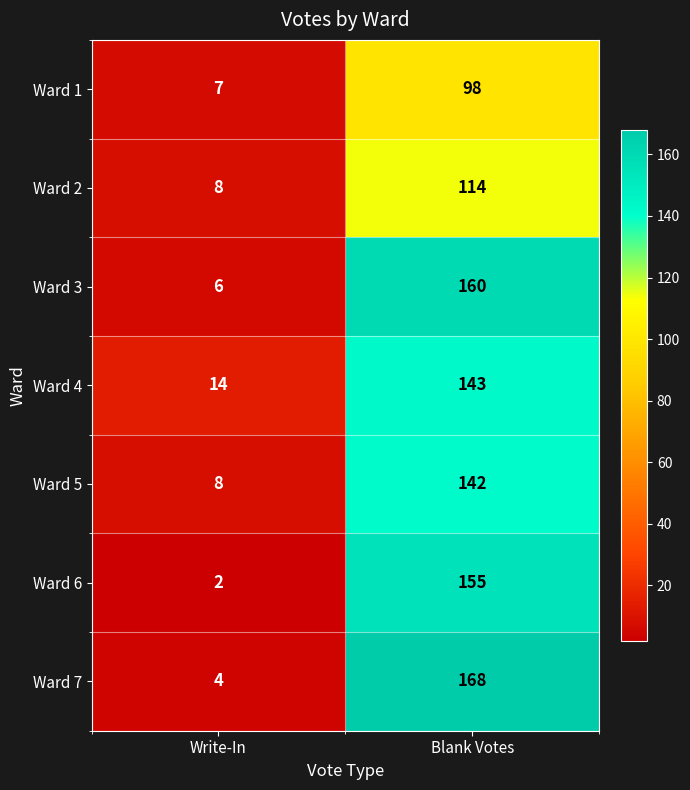

What is the maximum value for Ward 2?

114